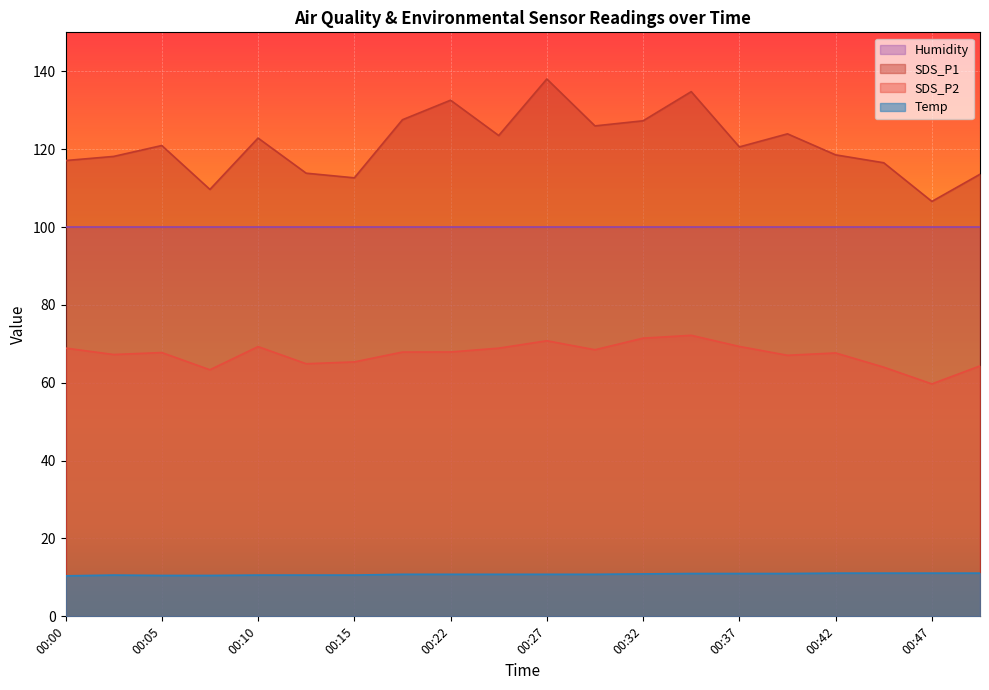

Between 00:37 and 00:39, which is larger?

00:39